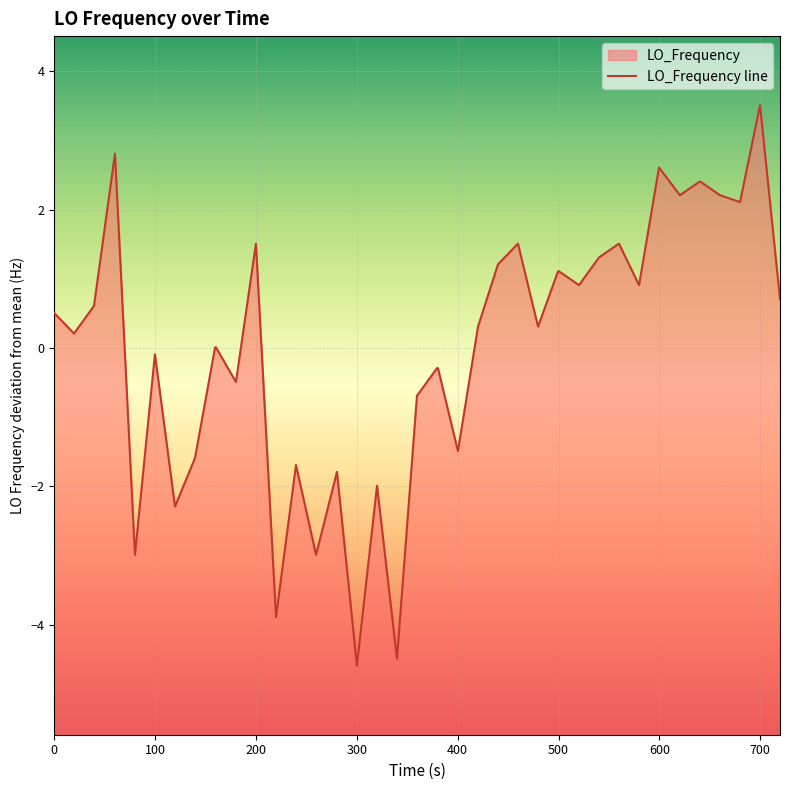

The chart shows a value of 0.9 at 11. True or false?

False